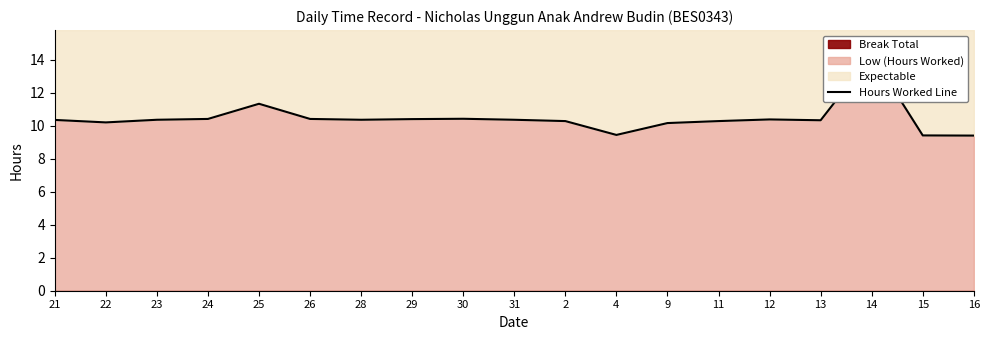

What value does the data have at 11?

10.3